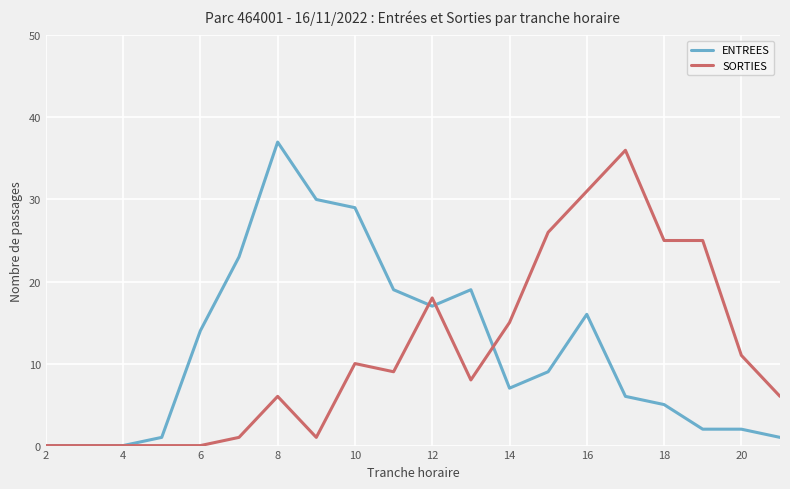

What is the maximum value shown in the chart?

37